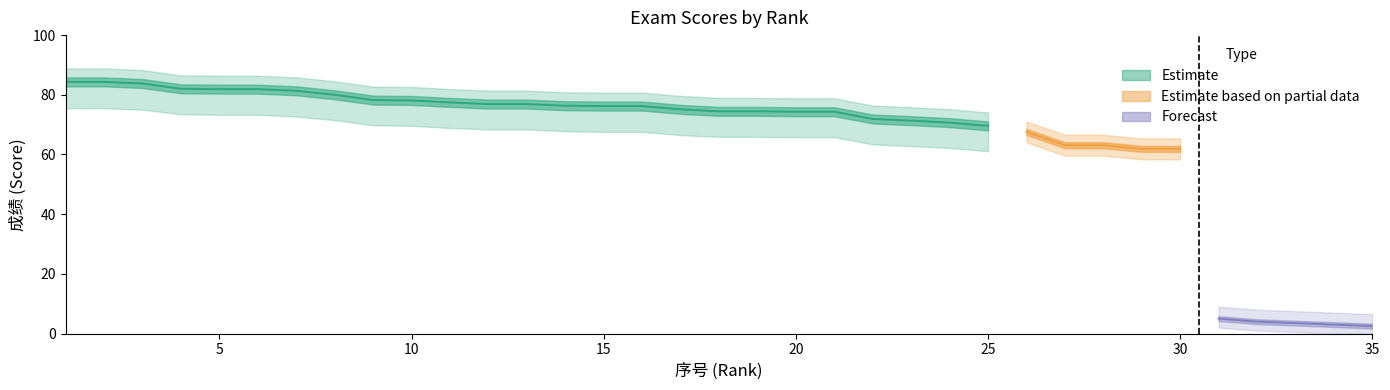

What is the spread (max minus min) of values at 25?

4.0